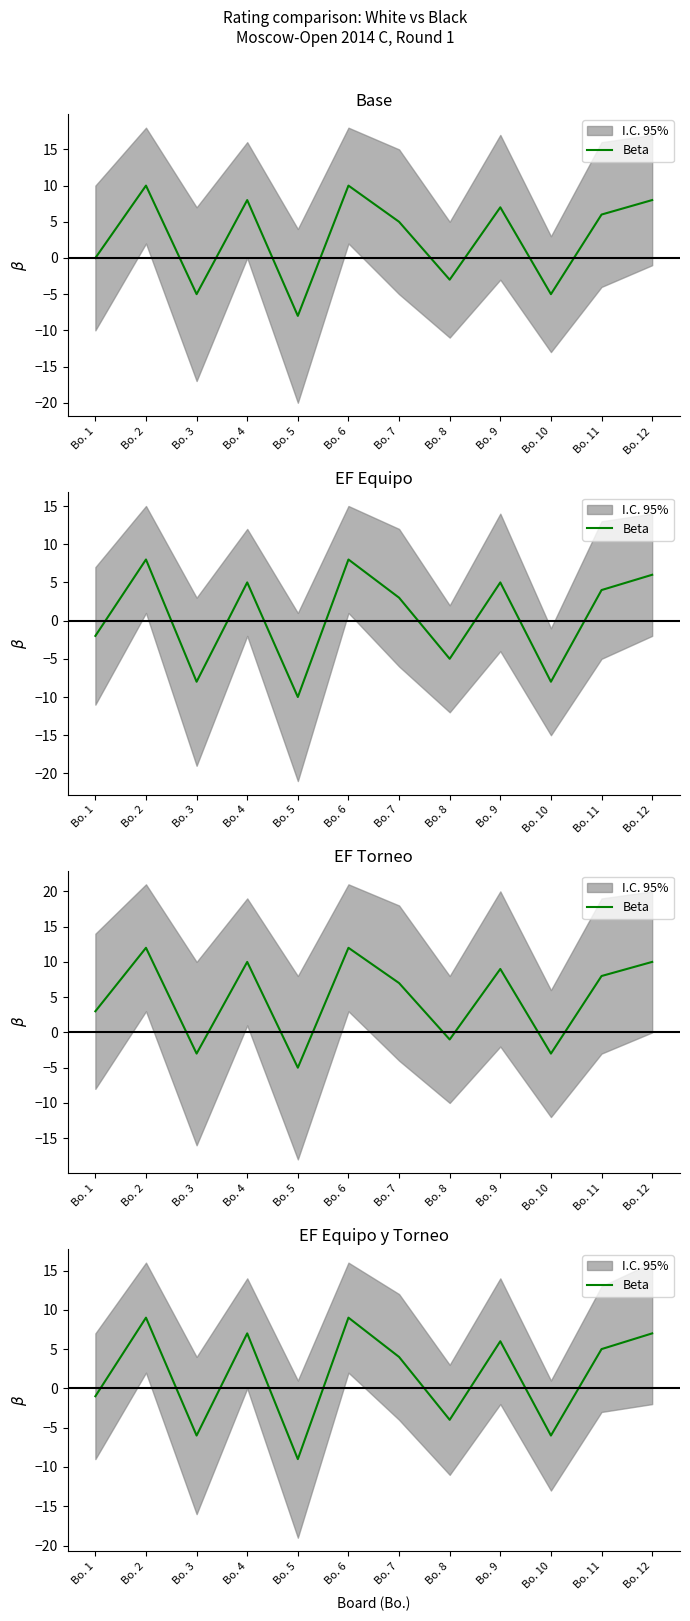

True or false: the data shows -2 at Bo. 8.

False